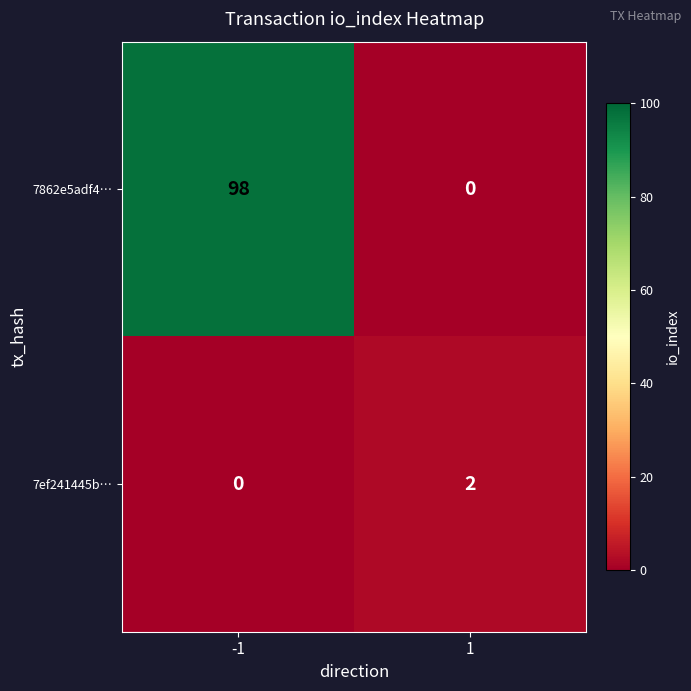

The 7ef241445b… series shows 3 at 1. True or false?

False